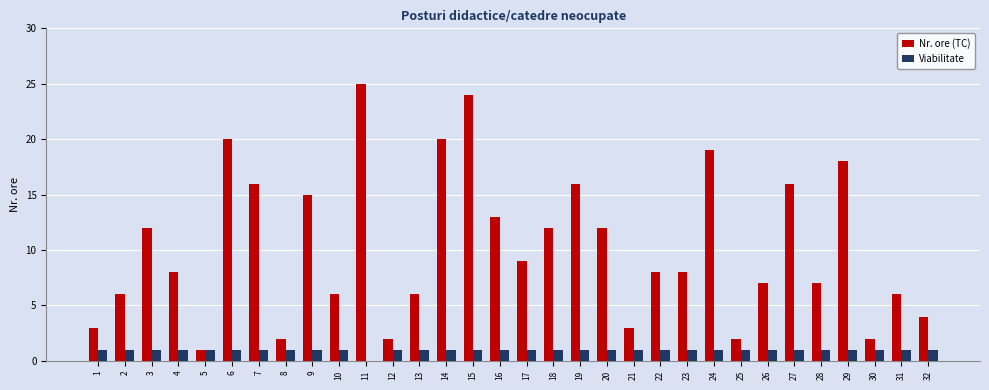

What is the total value across all series at 30?

3